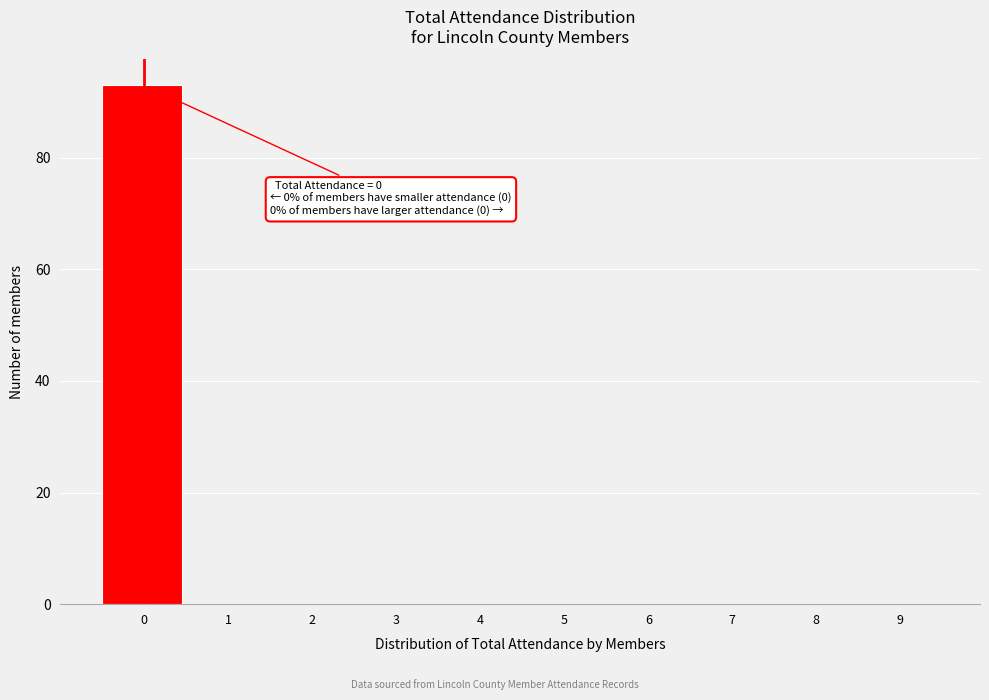

Reading left to right, list all the values displayed in this chart.

0=93	1=0	2=0	3=0	4=0	5=0	6=0	7=0	8=0	9=0